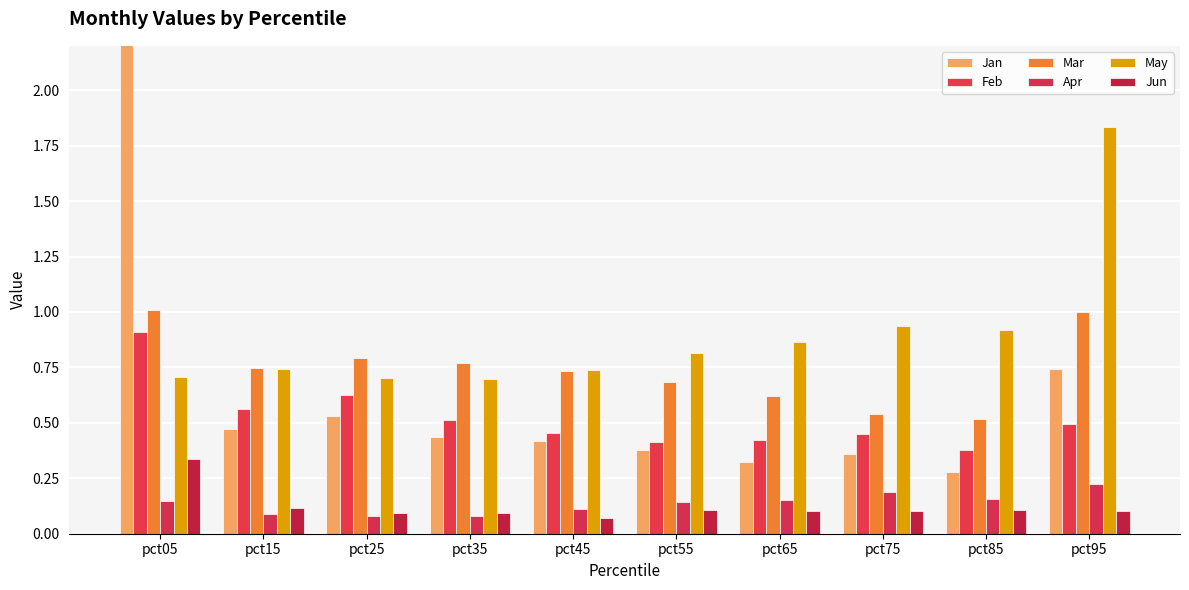

Between pct45 and pct85, which is larger?

pct45